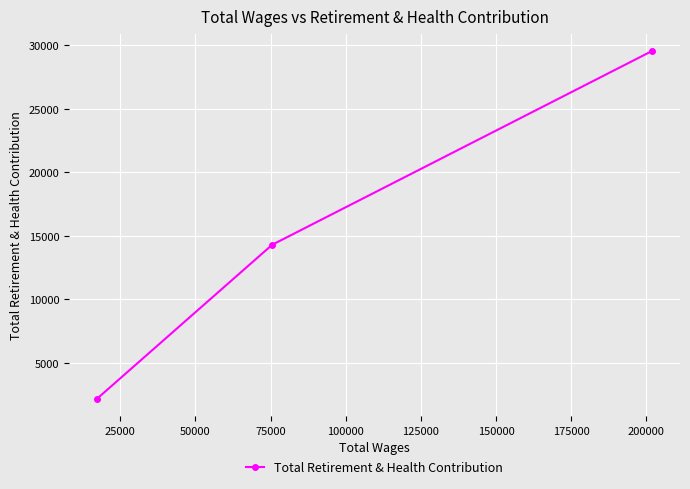

What is the sum of all values?

46037